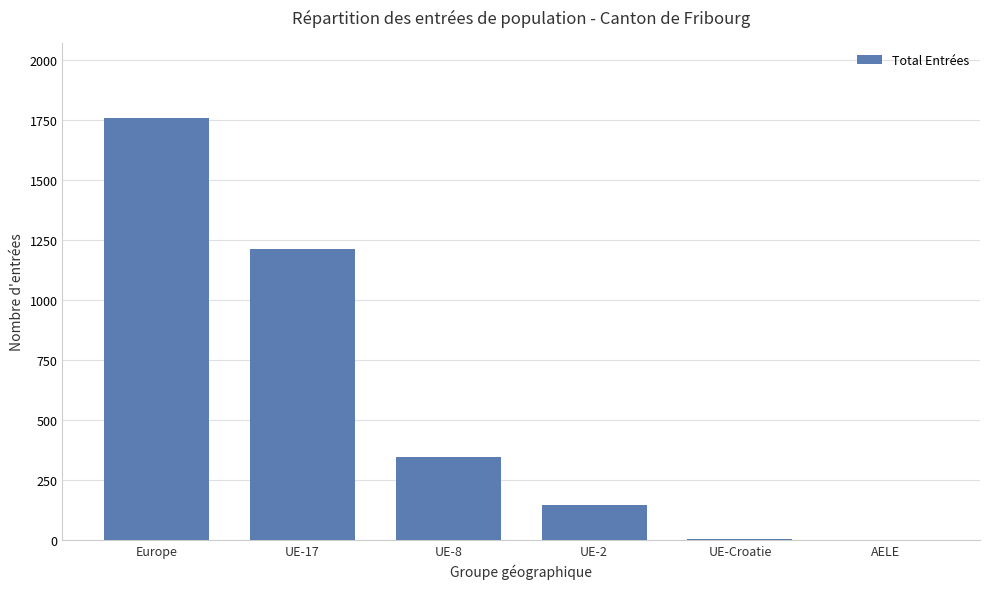

What is the change in value from Europe to UE-17?

-546